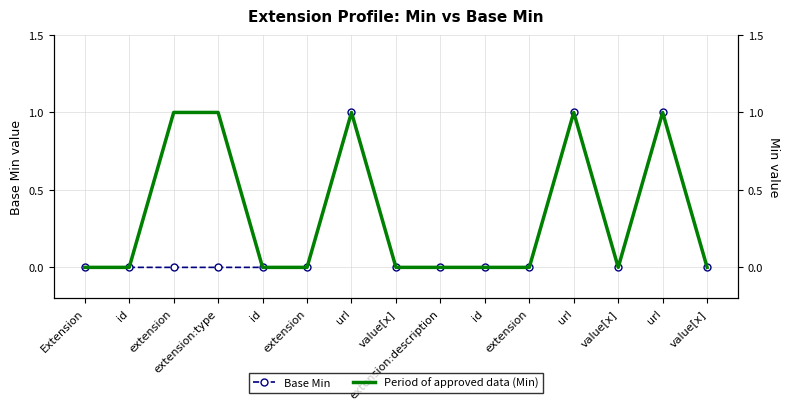

Which series has the largest total across all categories?

Period of approved data (Min)